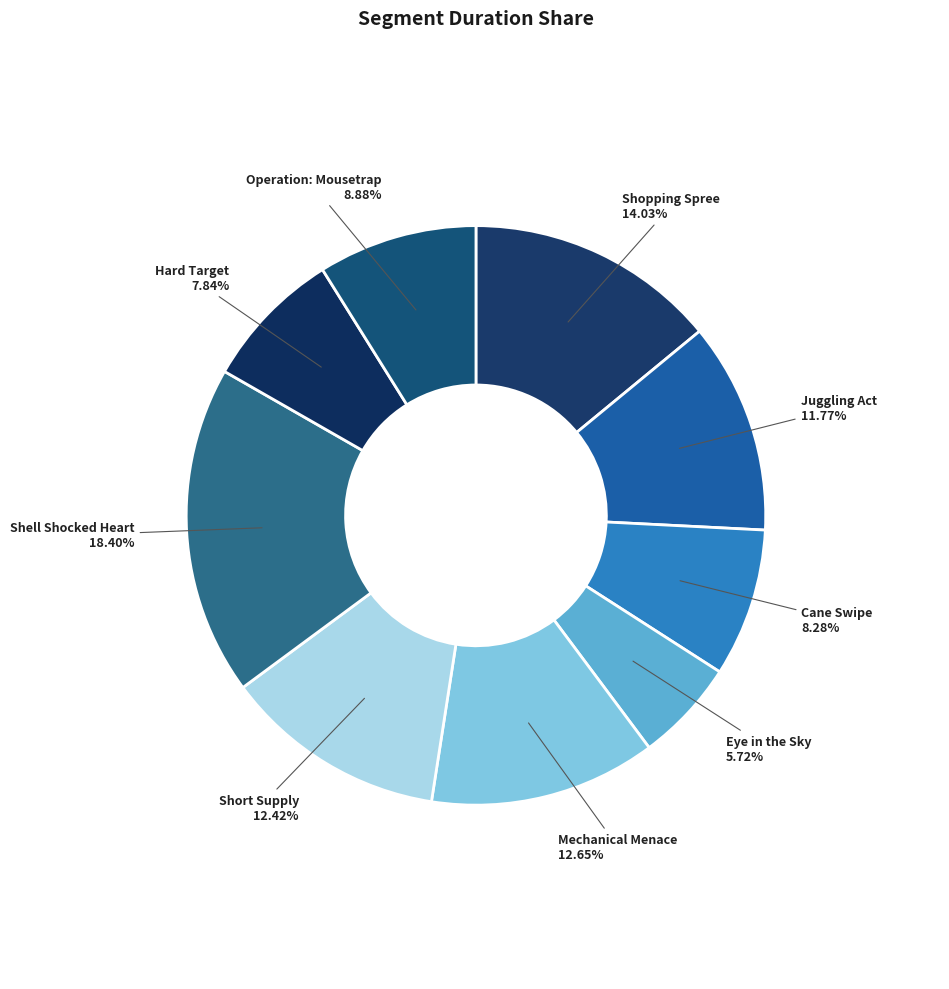

Count the number of slices in the pie.

9